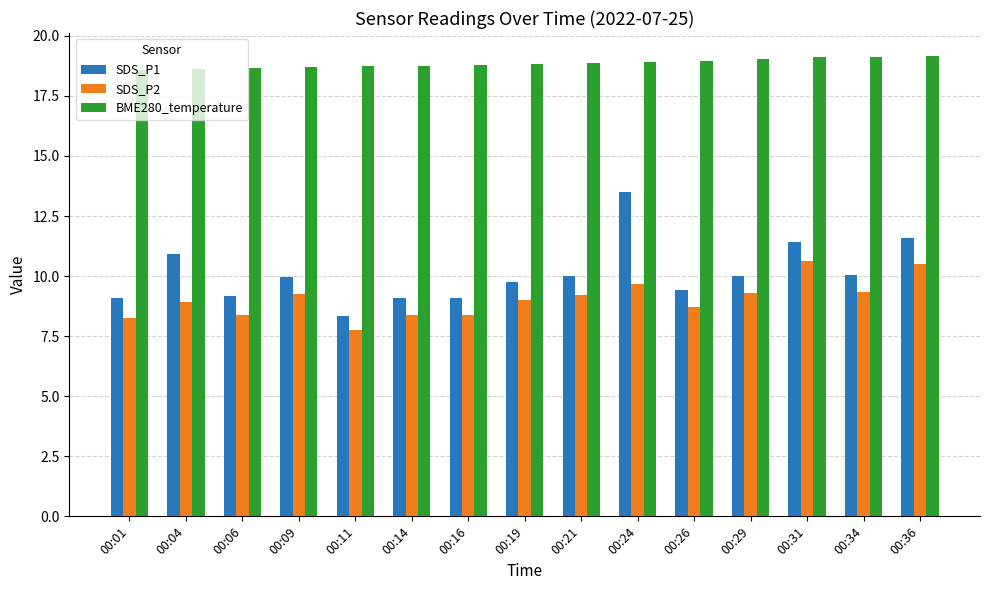

Are the bars grouped side by side (vs. stacked)?

Yes